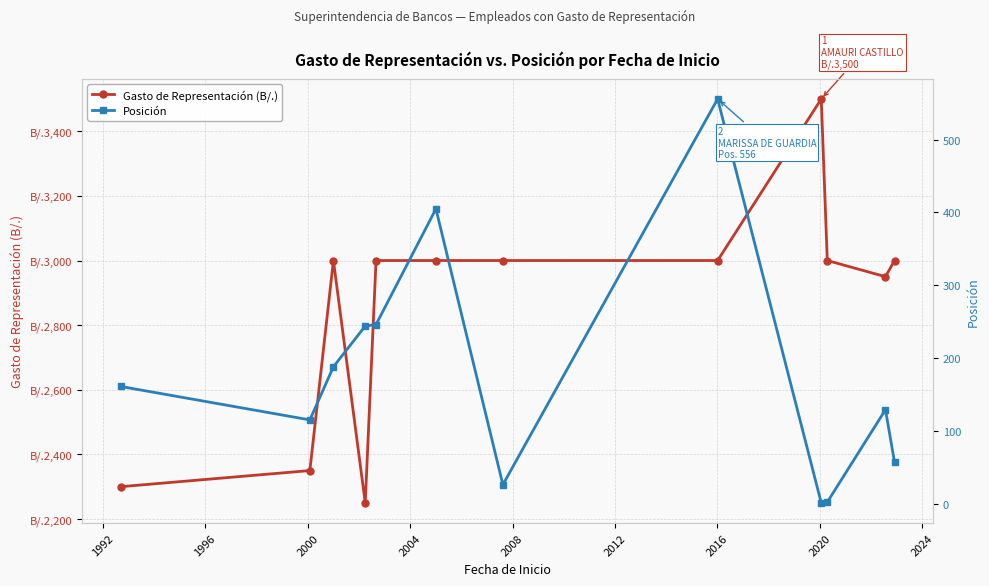

True or false: Posición and Gasto de Representación (B/.) cross at least once.

False